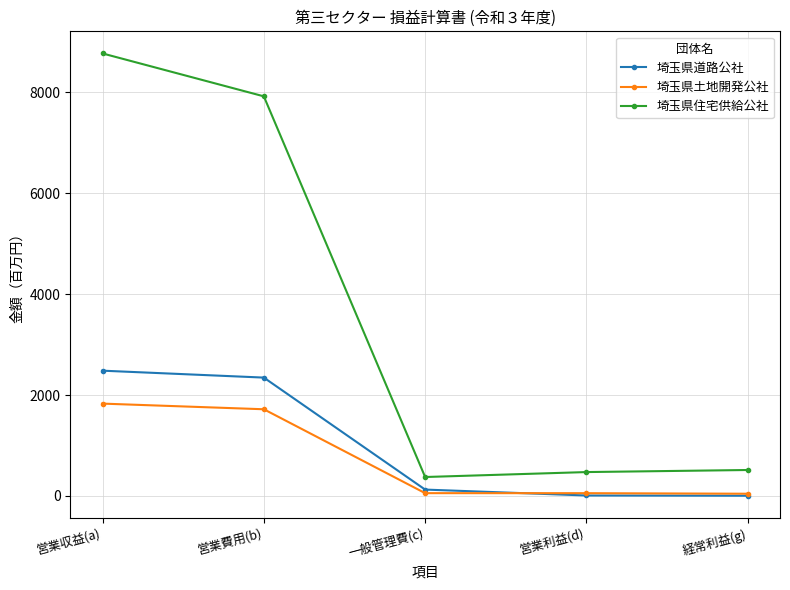

Which series has the largest range (max minus min)?

埼玉県住宅供給公社